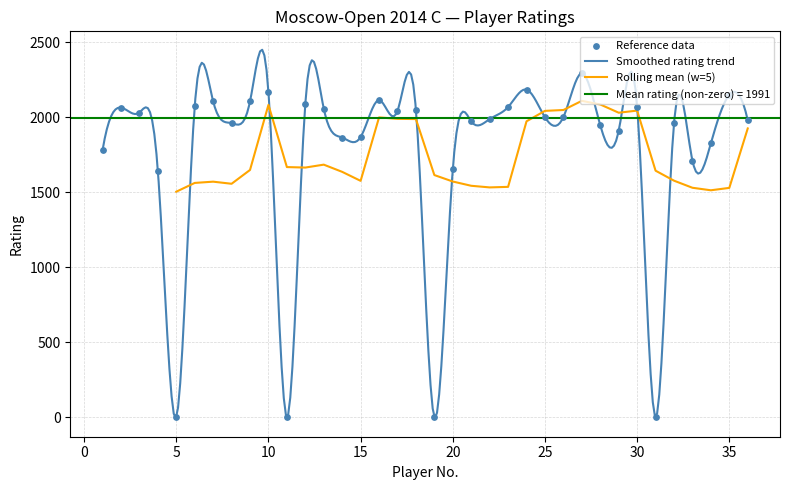

What is the change in value from 12 to 18?

-40